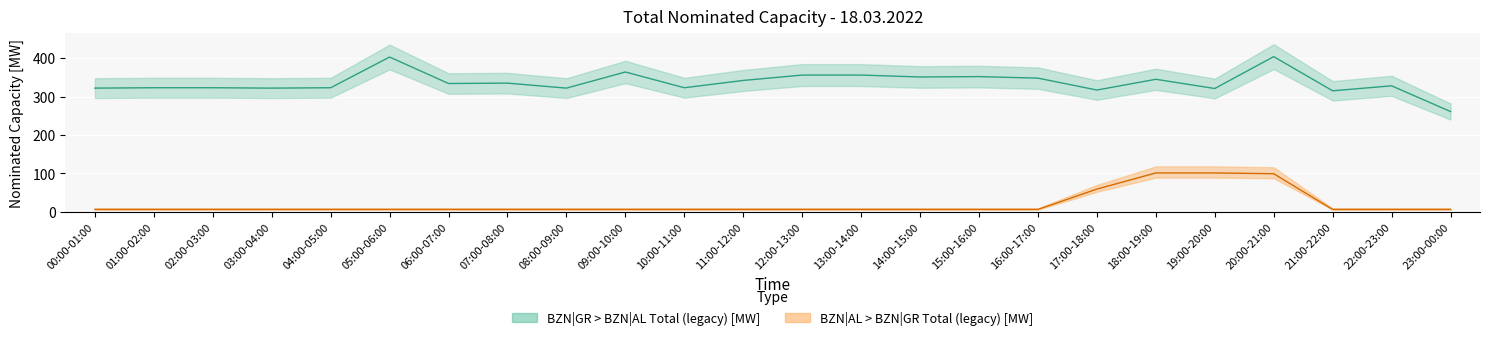

Rank the series by their average value, from highest to lowest.

BZN|GR > BZN|AL Total (legacy) [MW], BZN|AL > BZN|GR Total (legacy) [MW]